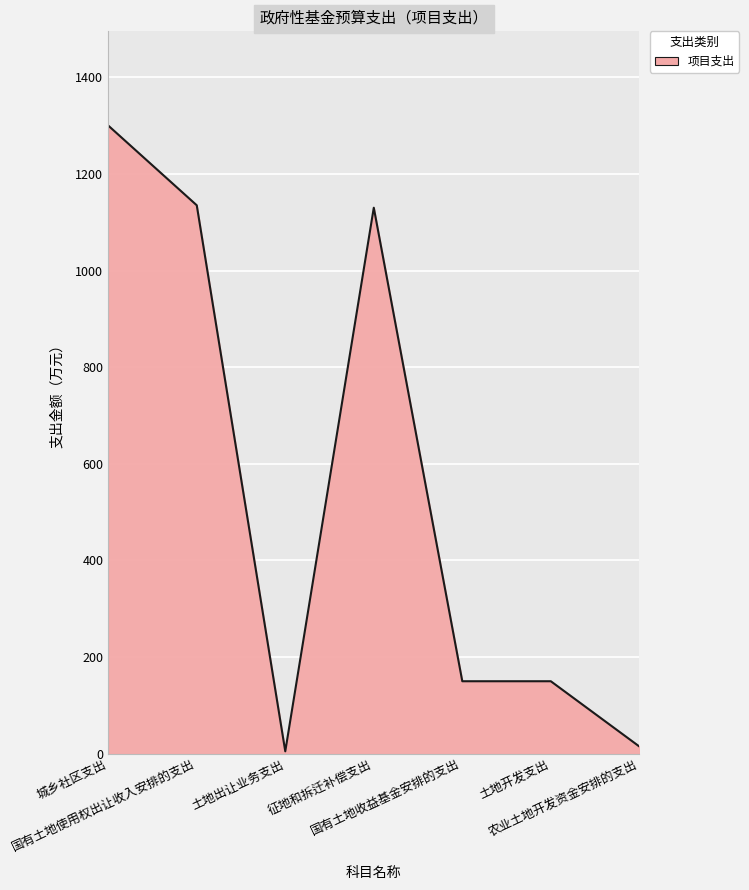

What is the difference between the maximum and second lowest values?

1285